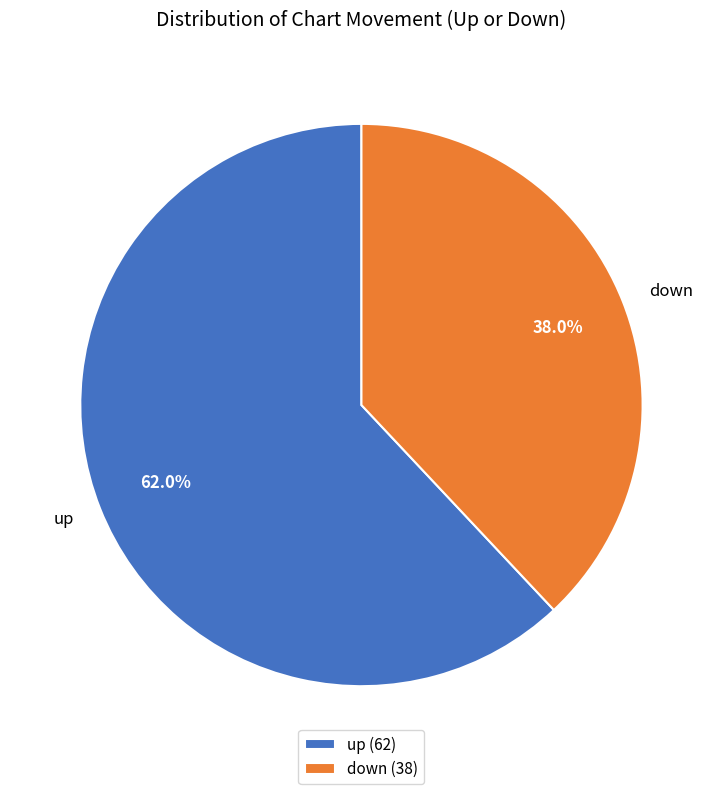

To the nearest percent, what is the average slice percentage?

50%